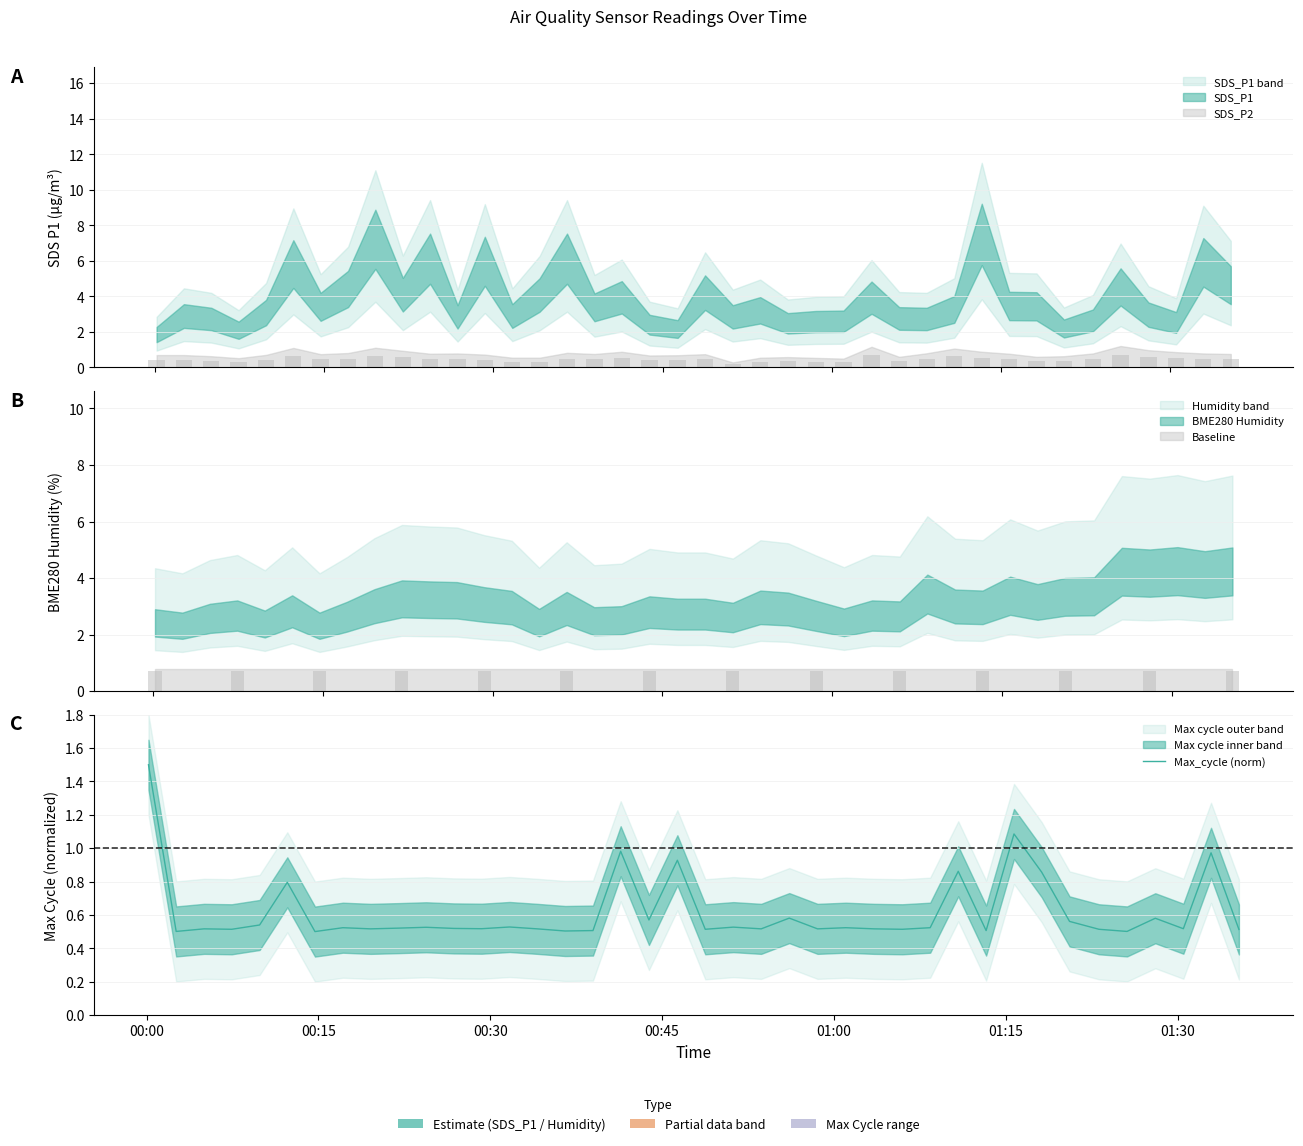

How many data points does each series have?

40